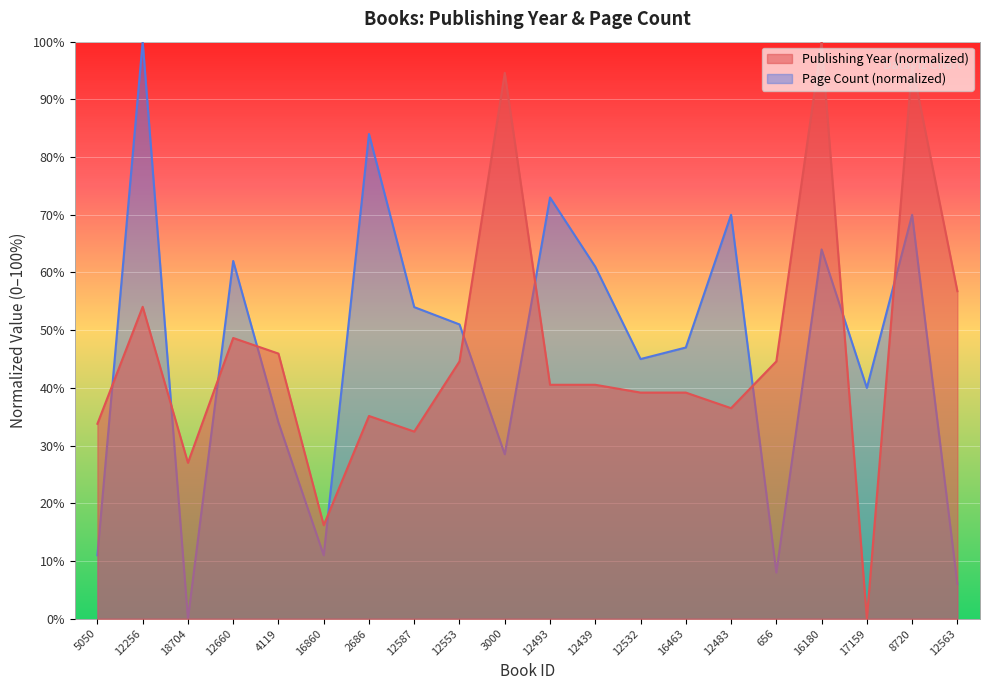

List the labels in order of Page Count value, largest first.

12256, 2686, 12493, 12483, 8720, 16180, 12660, 12439, 12587, 12553, 16463, 12532, 17159, 4119, 3000, 5050, 16860, 656, 12563, 18704